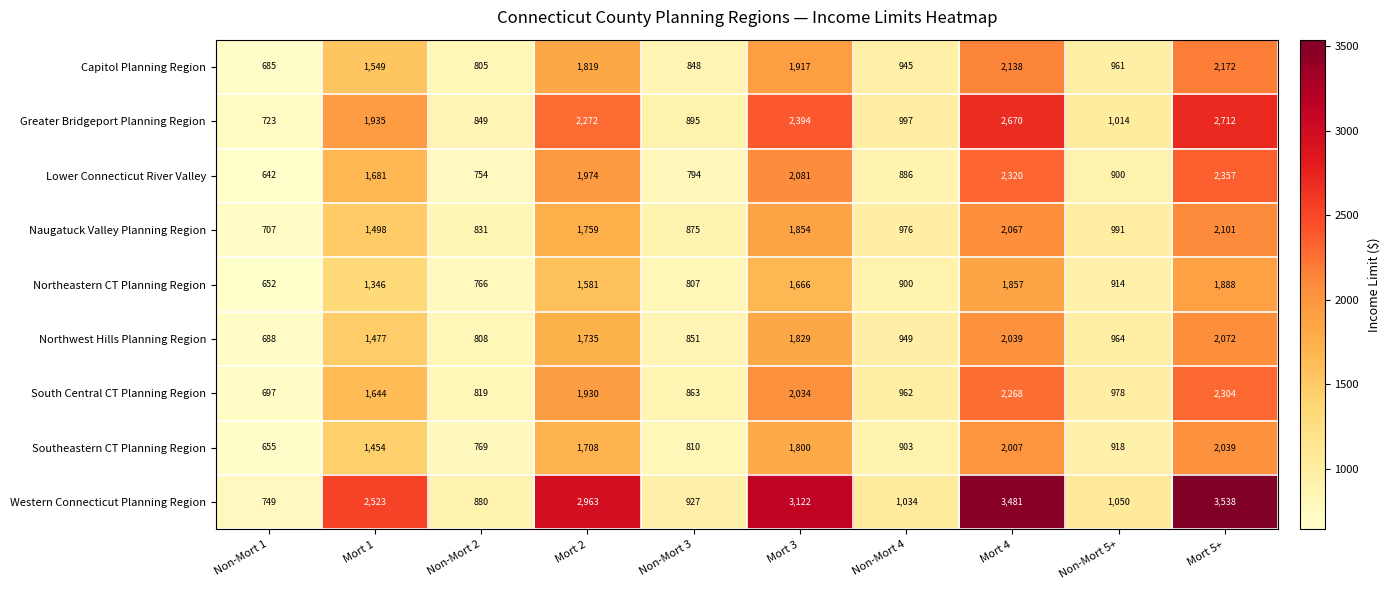

Rank the series at Non-Mort 3 from highest to lowest value.

Western Connecticut Planning Region, Greater Bridgeport Planning Region, Naugatuck Valley Planning Region, South Central CT Planning Region, Northwest Hills Planning Region, Capitol Planning Region, Southeastern CT Planning Region, Northeastern CT Planning Region, Lower Connecticut River Valley